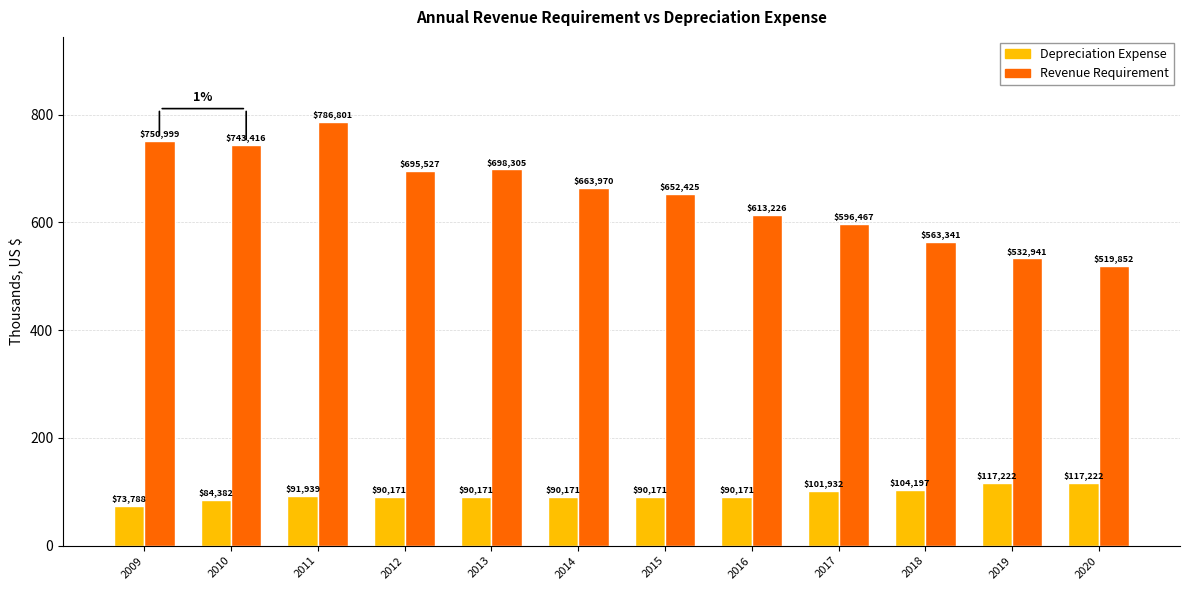

Does the chart contain stacked bars?

No